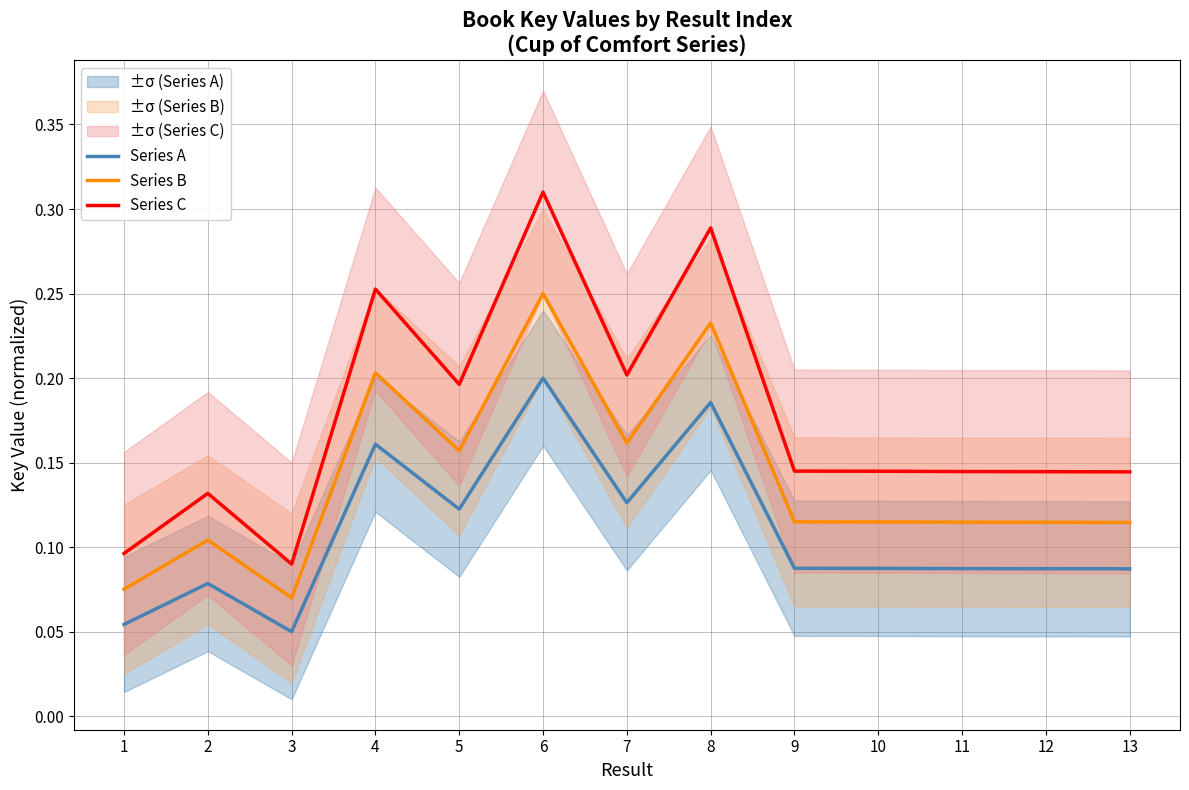

What is the maximum value shown in the chart?

0.3